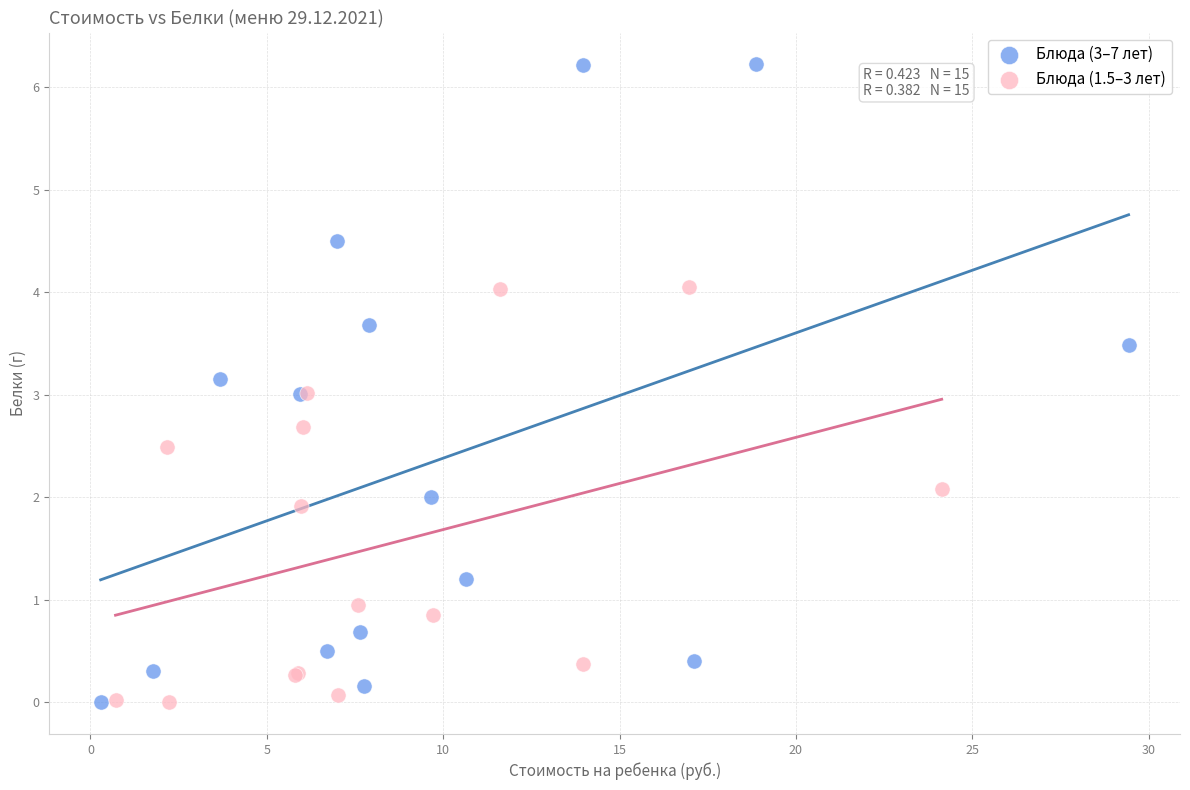

Which series has the largest Y range (max minus min)?

Блюда (3–7 лет)